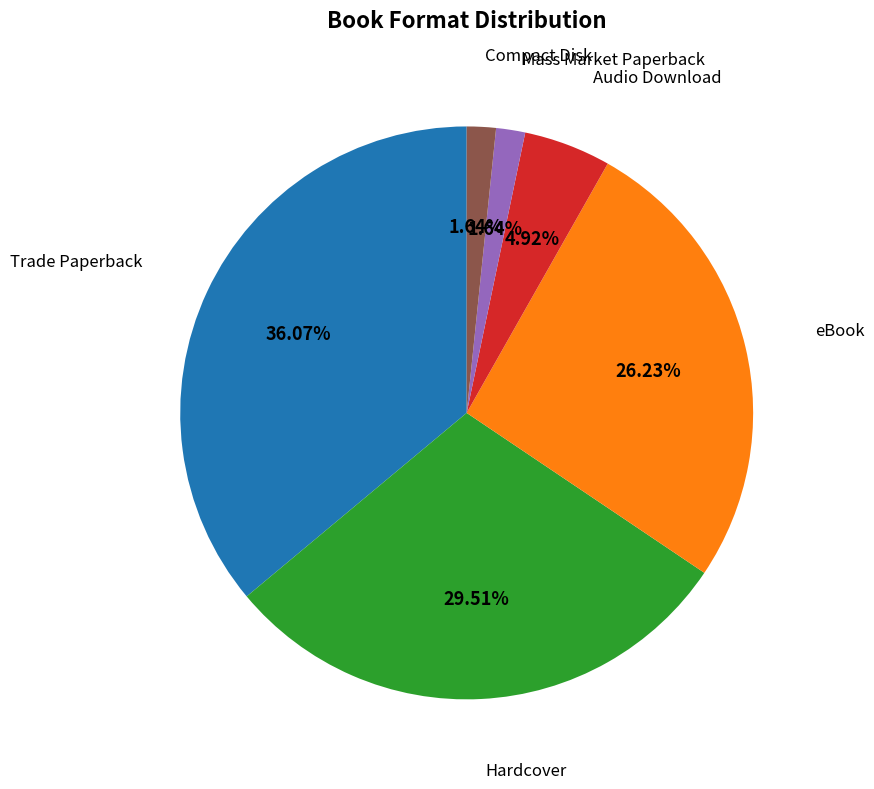

Is there a majority slice in this chart?

No